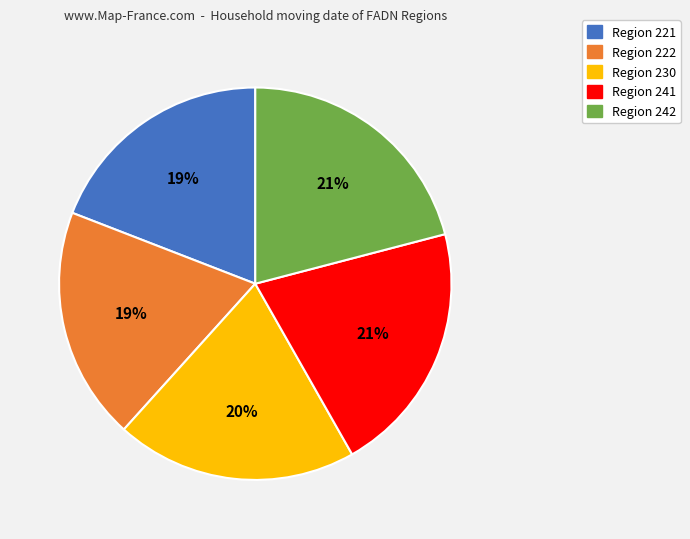

Is there any slice that represents more than half of the pie?

No